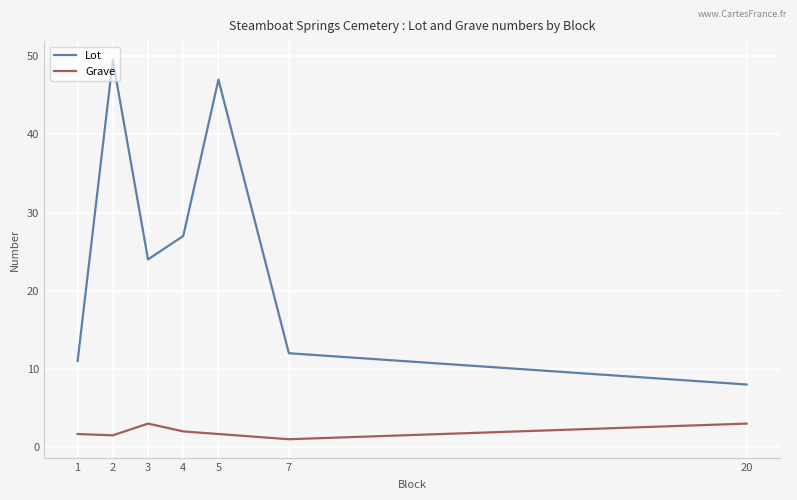

What is the total value across all series at 2?

51.0